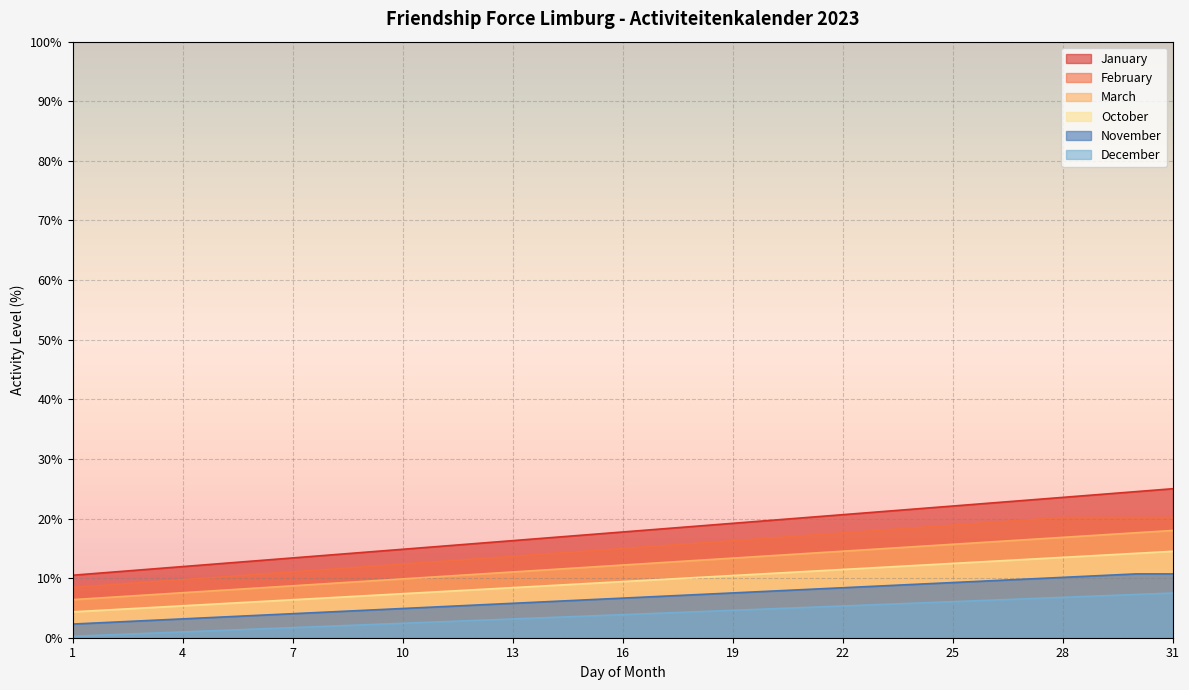

Which label corresponds to the largest value in the chart?

31